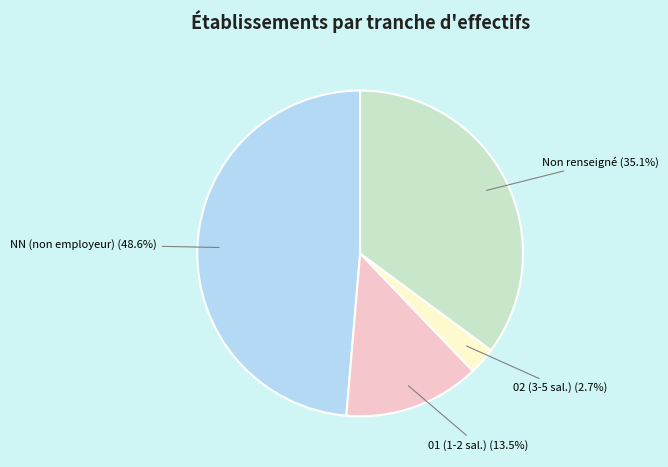

Does any single category account for the majority?

No